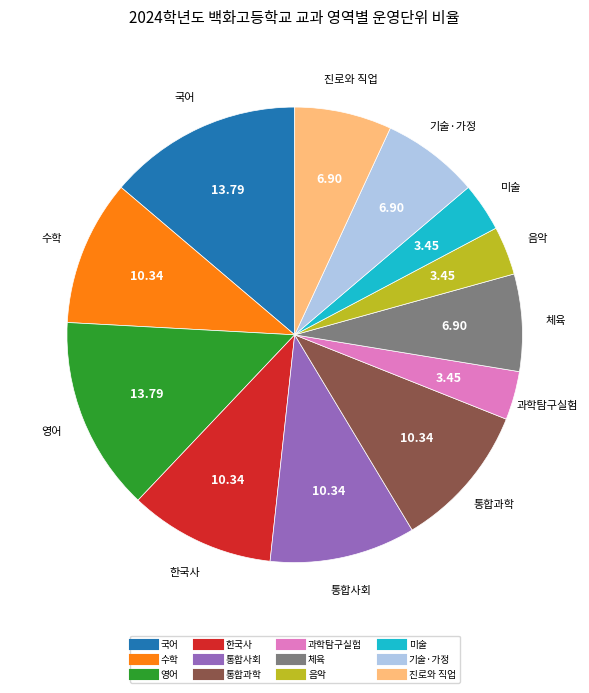

Approximately how many times larger is the value at 진로와 직업 compared to 영어?

0.5